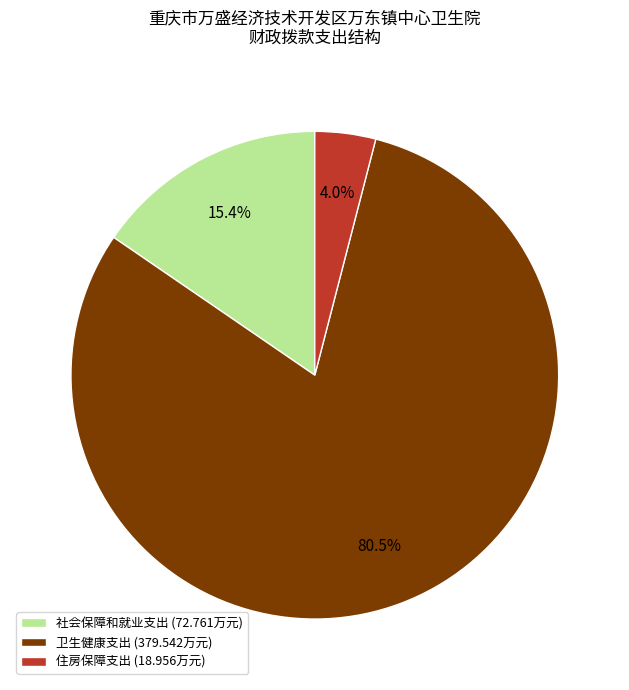

Is it true that 卫生健康支出 is 70% of the pie?

False